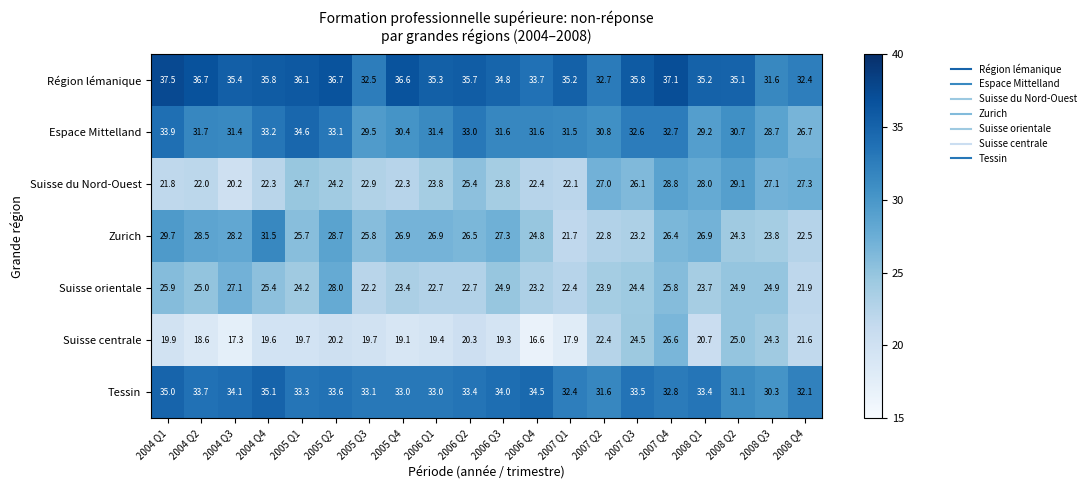

Rank the series by their maximum value, from highest to lowest.

Région lémanique, Tessin, Espace Mittelland, Zurich, Suisse du Nord-Ouest, Suisse orientale, Suisse centrale